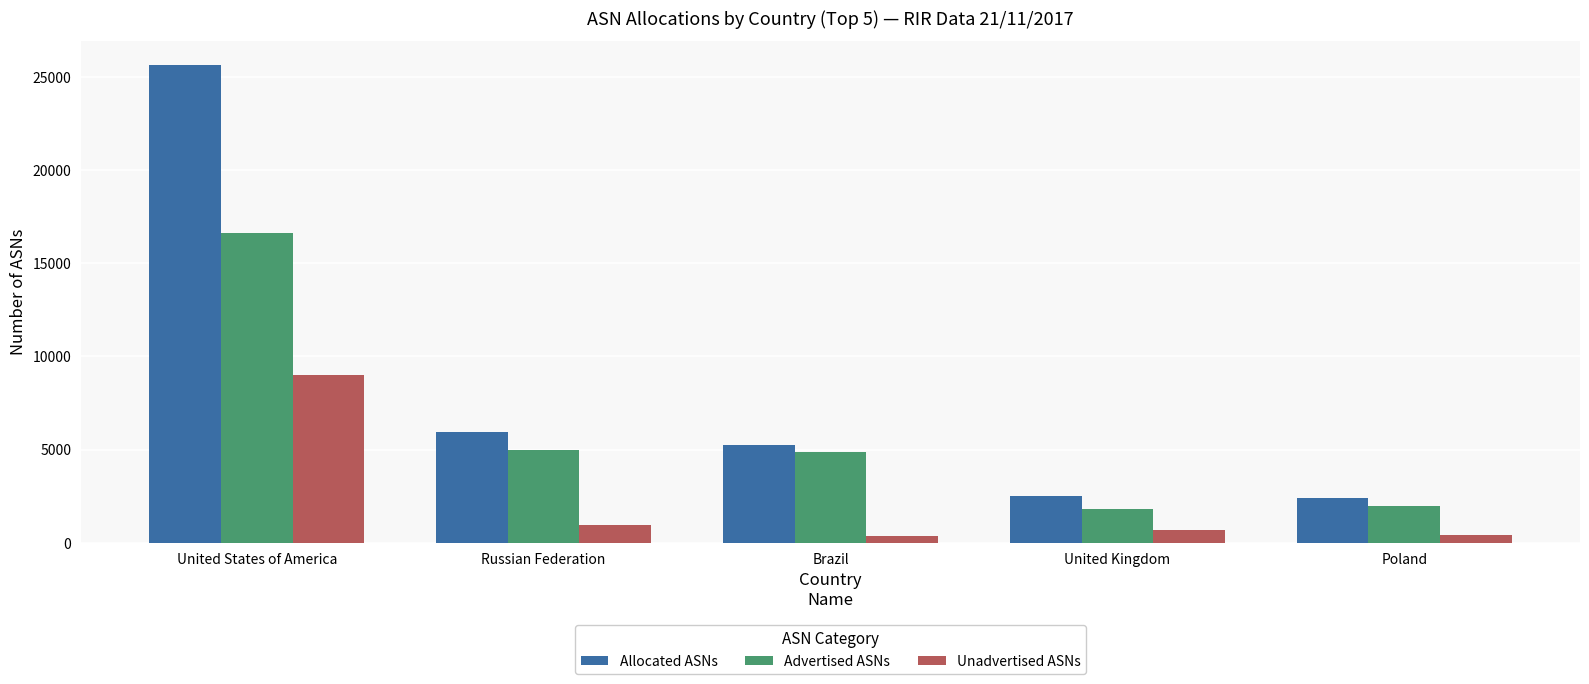

Where is Unadvertised ASNs nearest to the value 4694?

Russian Federation